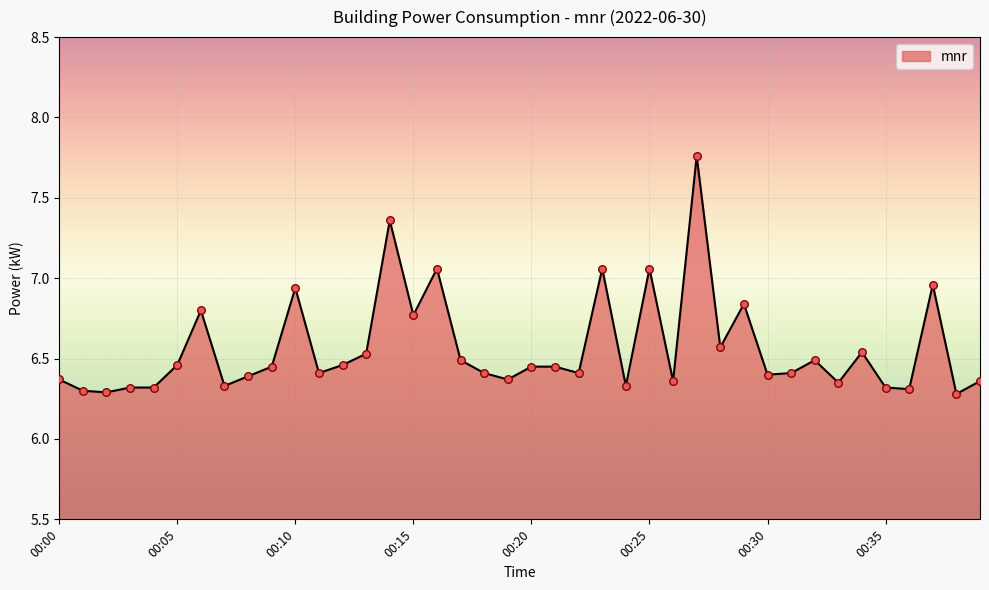

What is the difference between the maximum and minimum values?

1.5